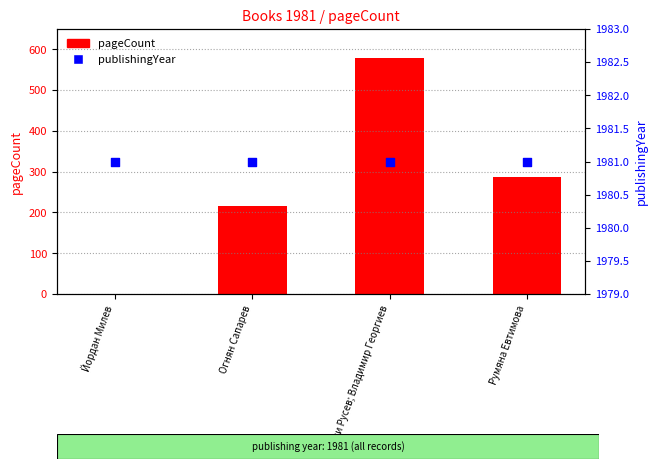

Which series has the largest total across all categories?

publishingYear